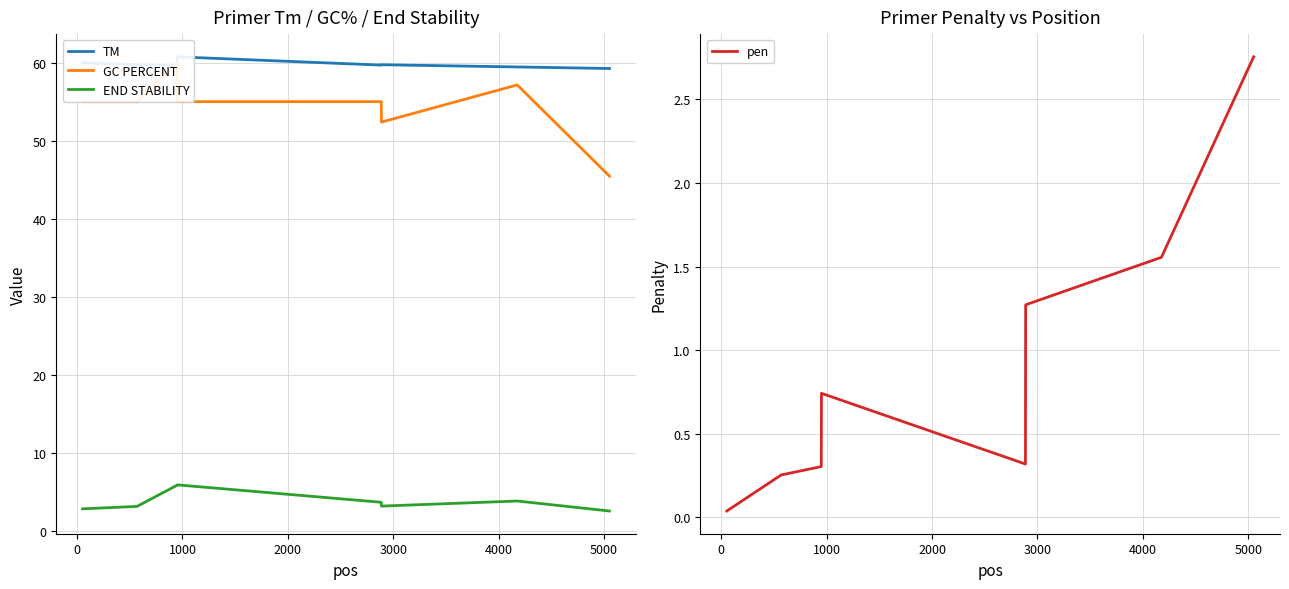

What are all the series names shown in the legend?

TM, GC PERCENT, END STABILITY, pen